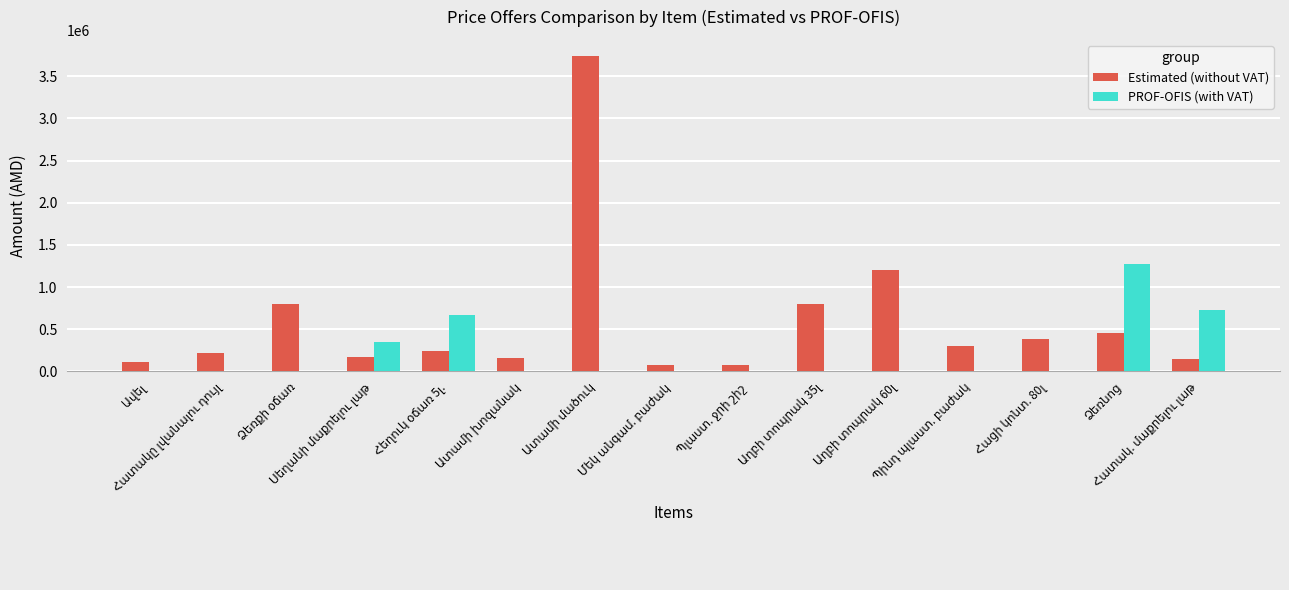

How many groups of bars are there?

15